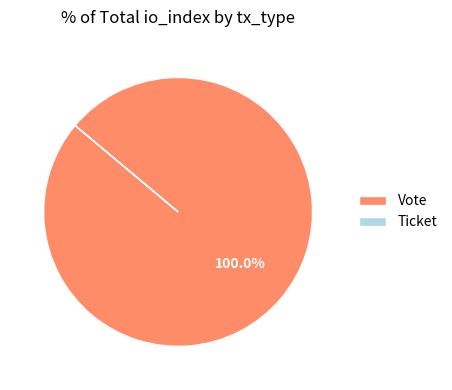

Which slice represents more than half of the pie?

Vote